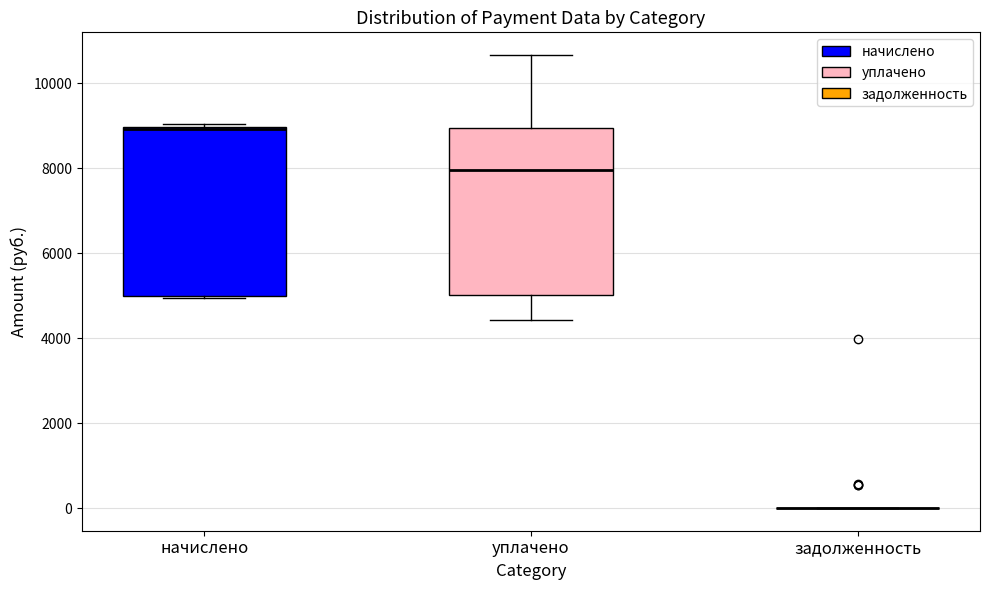

Reading left to right, read every box against the y-axis: the position of its median line, the range the box covers, and the ends of its whiskers. The values are not printed on the chart, so give them approximately, as read against the axis.

начислено: median 9000, box 5000 to 9000, whiskers 5000 to 9000 (just above the box's upper edge)
уплачено: median 8000, box 5000 to 9000, whiskers 4400 to 10600
задолженность: box collapsed to a line at 0, whiskers 0 to 0